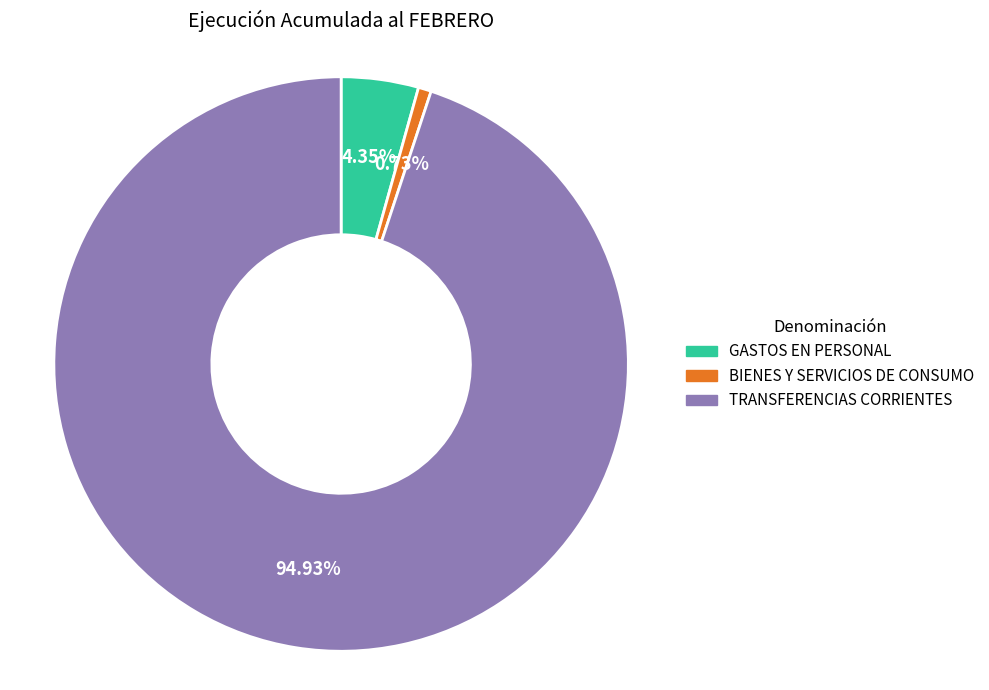

To the nearest percent, what percentage of the pie is TRANSFERENCIAS CORRIENTES?

95%